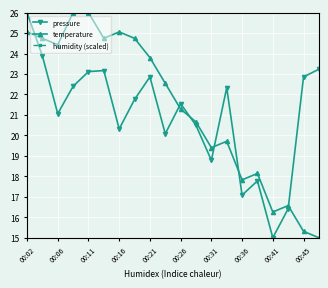

At how many categories does at least one series exceed 15?

20